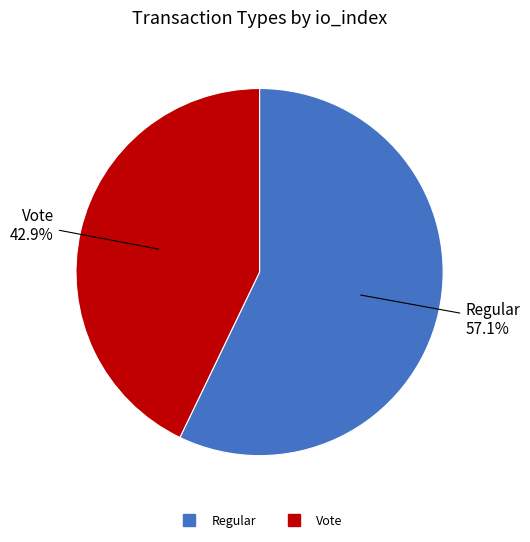

Rank the categories by value from highest to lowest.

Regular, Vote